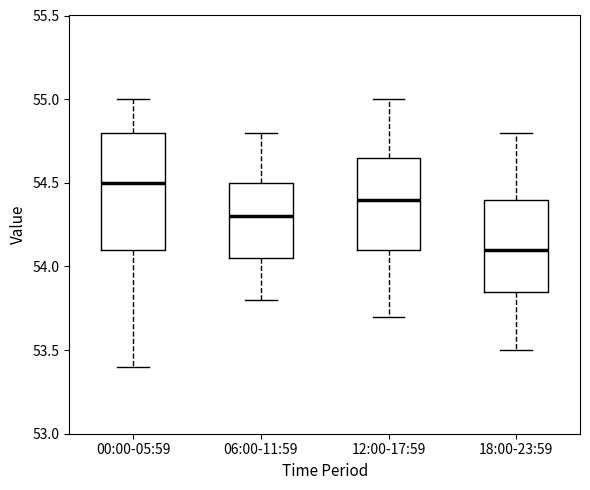

Reading left to right, transcribe this box plot: for each box, give where its median line is, the range the box spans, and where its two whiskers end, as read against the y-axis. The values are not printed on the chart, so give them approximately, as read against the axis.

00:00-05:59: median 54.50, box 54.10 to 54.80, whiskers 53.40 to 55.00
06:00-11:59: median 54.30, box 54.05 to 54.50, whiskers 53.80 to 54.80
12:00-17:59: median 54.40, box 54.10 to 54.65, whiskers 53.70 to 55.00
18:00-23:59: median 54.10, box 53.85 to 54.40, whiskers 53.50 to 54.80